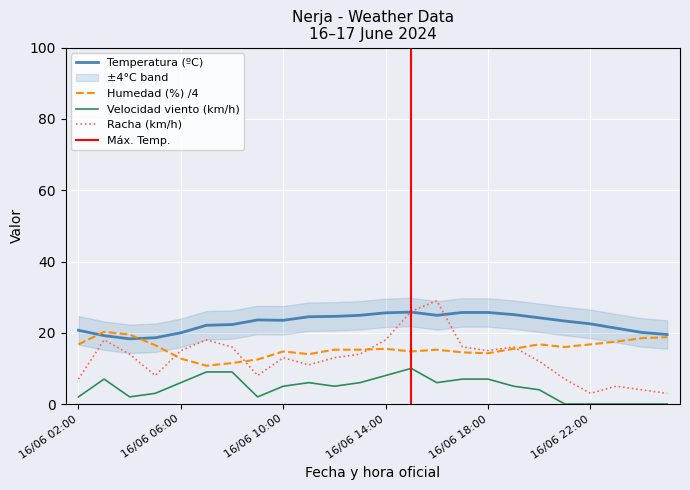

Is it true that Temperatura (ºC) equals 30.8 at 16/06 08:00?

False